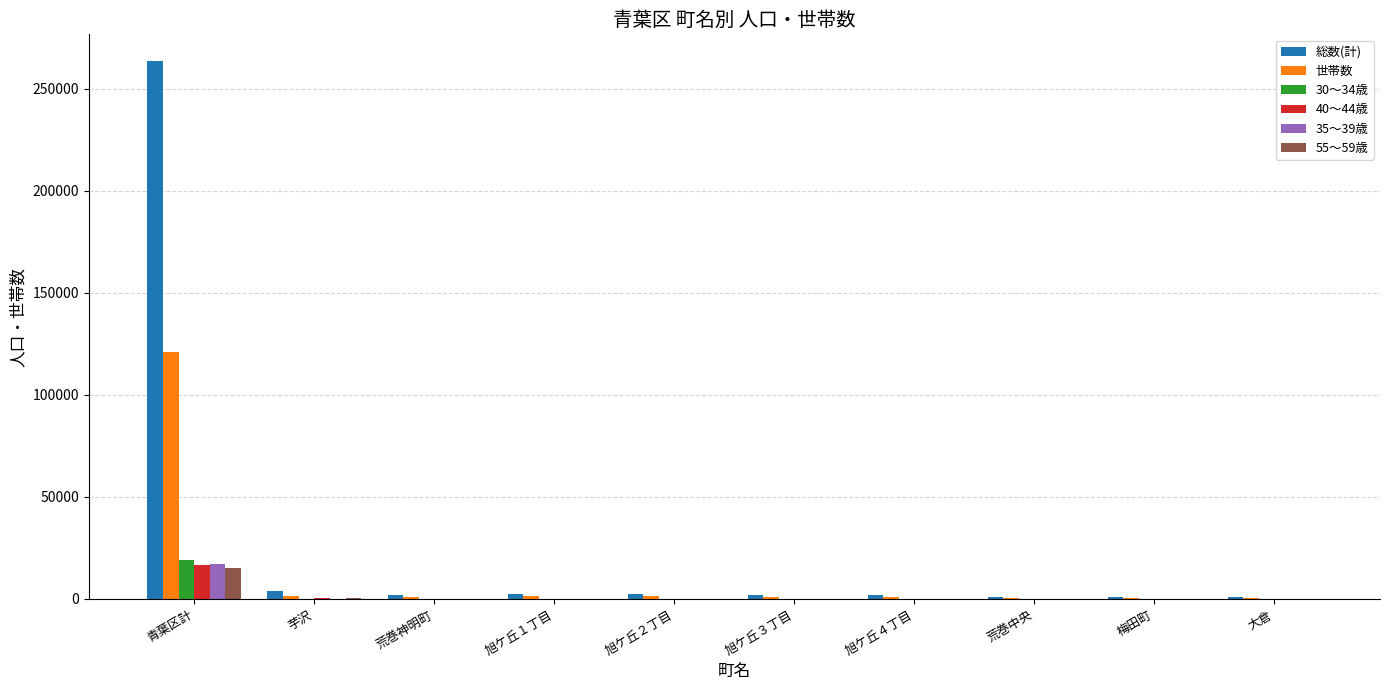

Which series has the largest total across all categories?

総数(計)